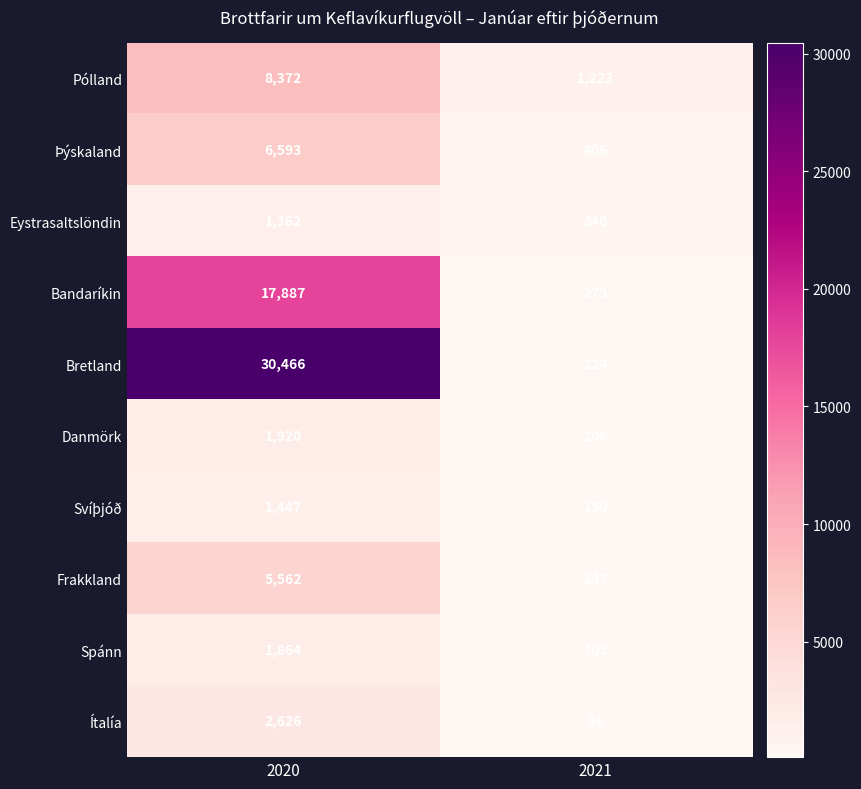

At which category does the chart reach its peak across all series?

2020